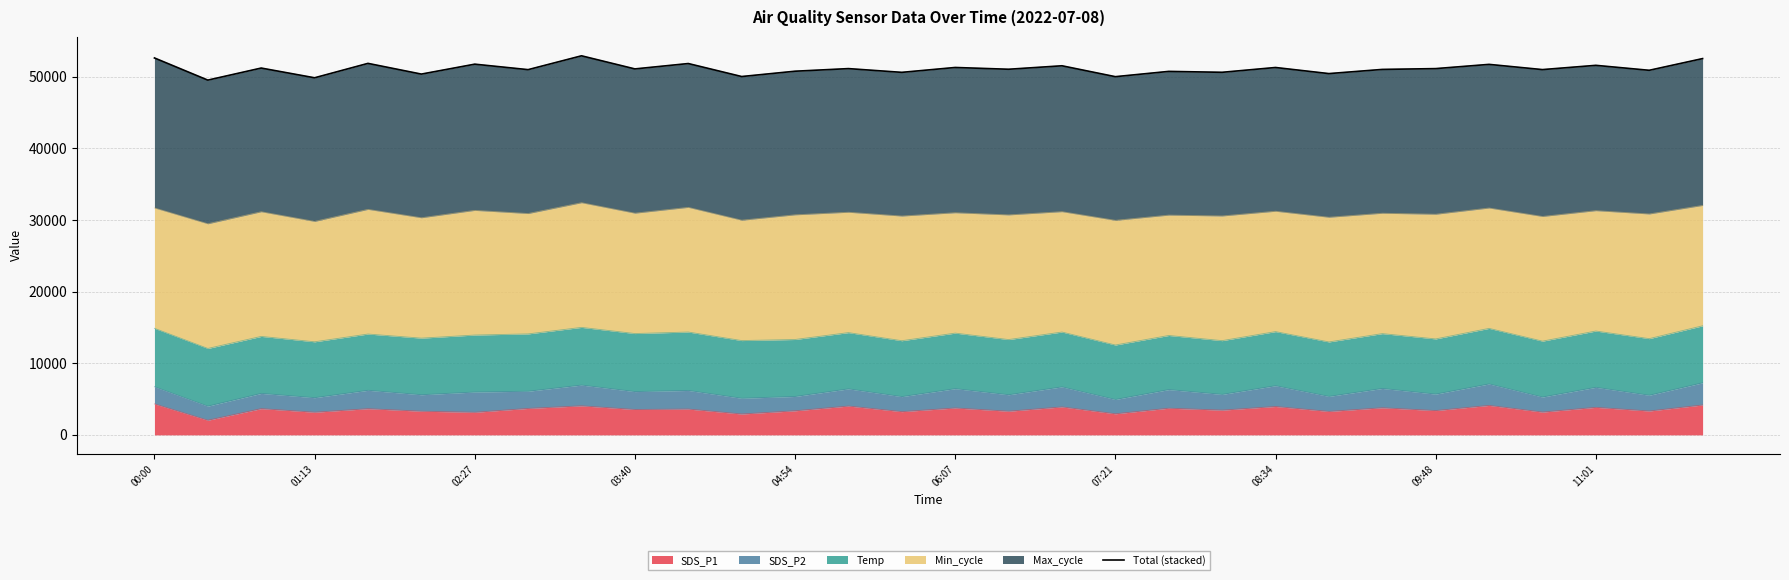

What is the difference between the maximum and second lowest values?

3067